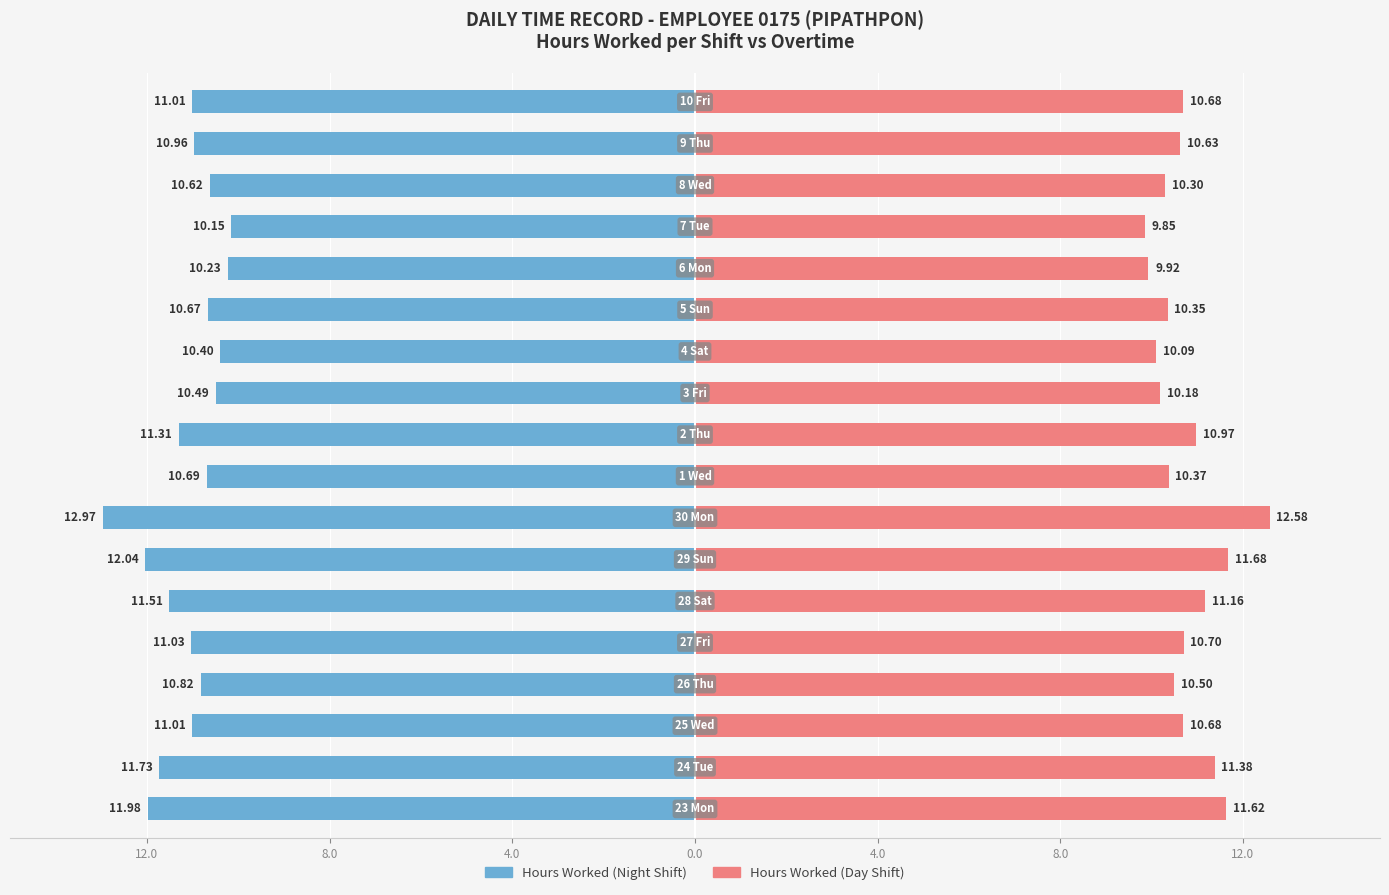

How many bars are there in total?

36